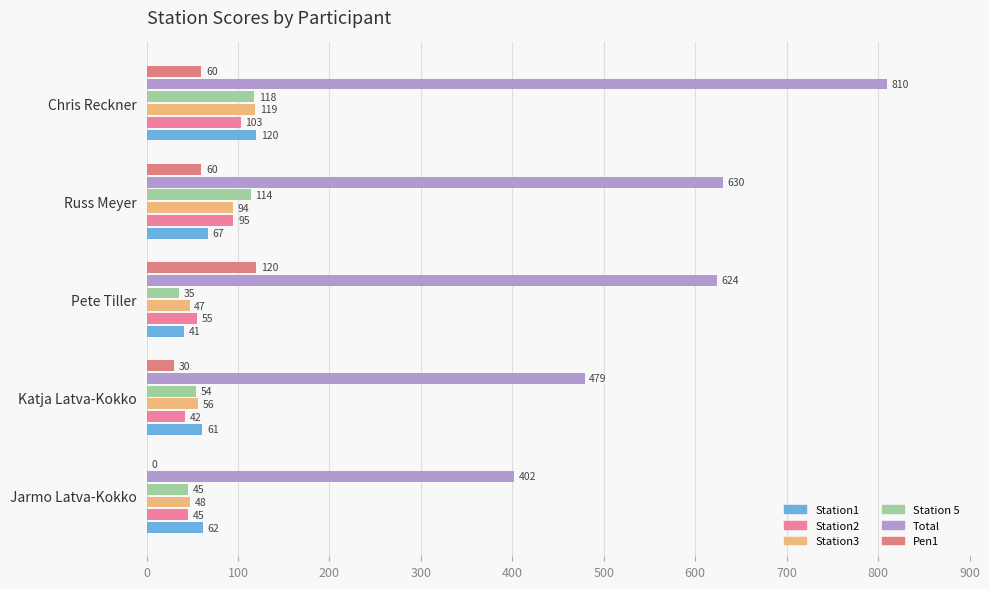

How many categories are shown in the chart?

5